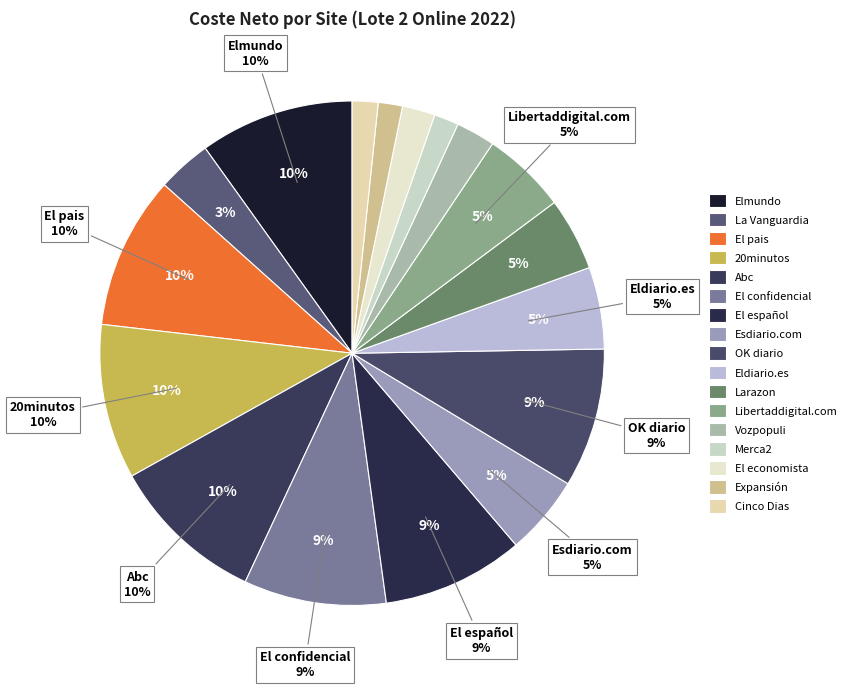

Rank the categories by value from lowest to highest.

Expansión, Merca2, Cinco Dias, El economista, Vozpopuli, La Vanguardia, Larazon, Esdiario.com, Eldiario.es, Libertaddigital.com, OK diario, El español, El confidencial, El pais, Elmundo, 20minutos, Abc